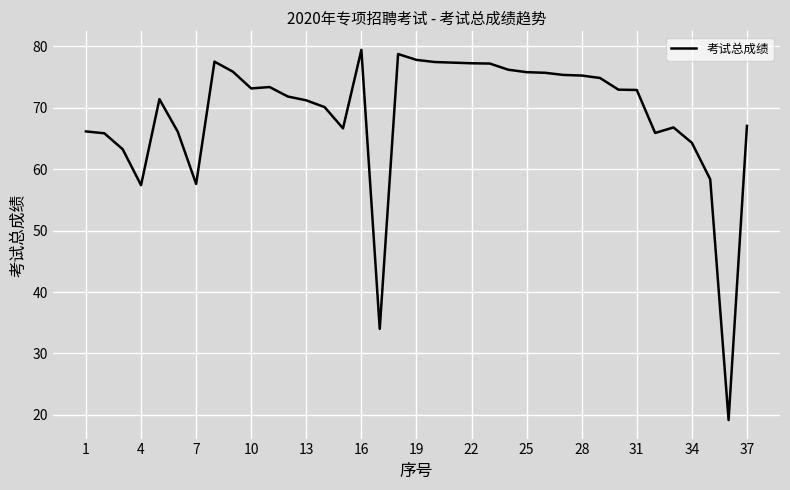

True or false: there are more than 1 points higher than both neighbors.

True